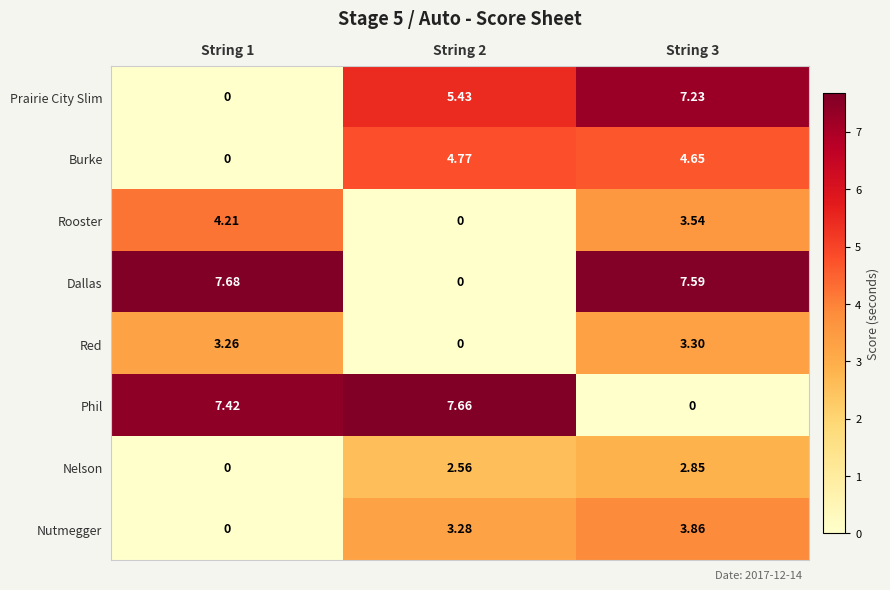

Which series has the widest spread of values?

Dallas